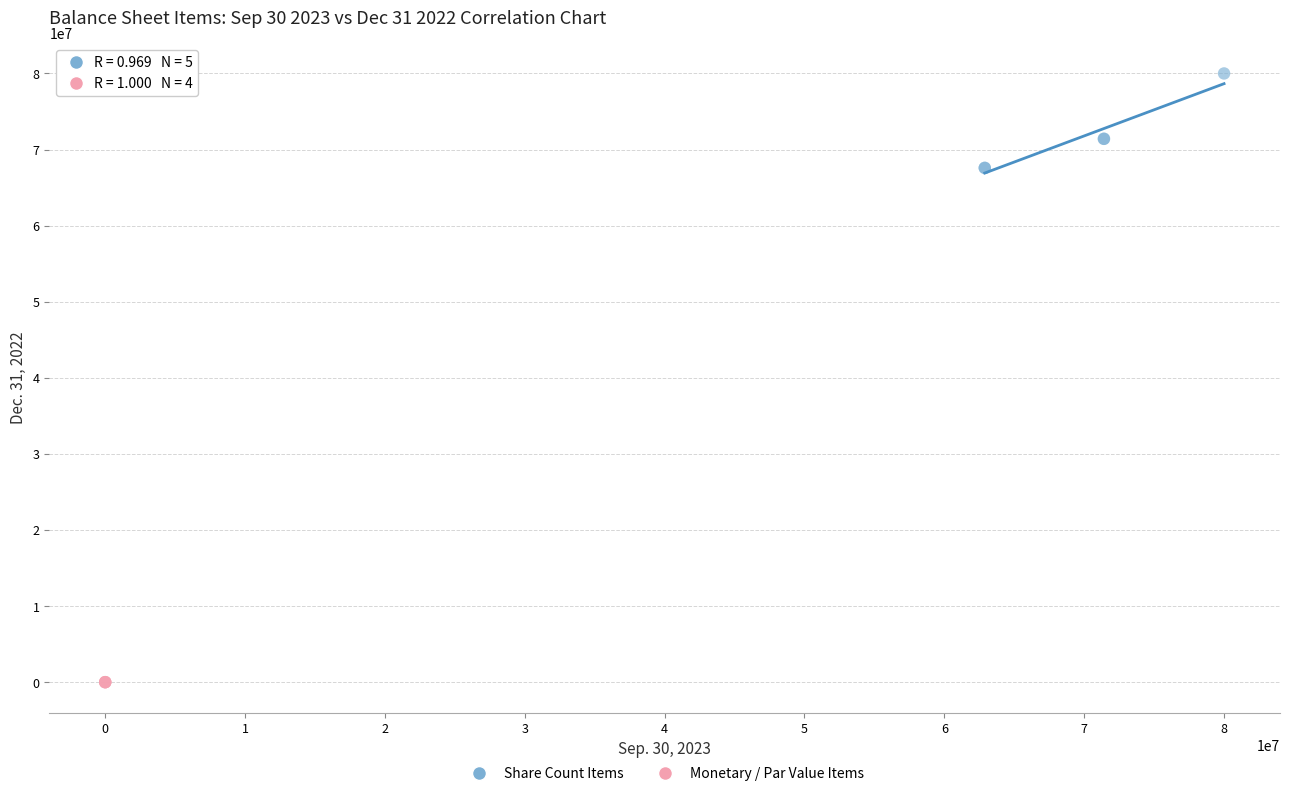

Which series contains the lowest Y value?

Monetary / Par Value Items